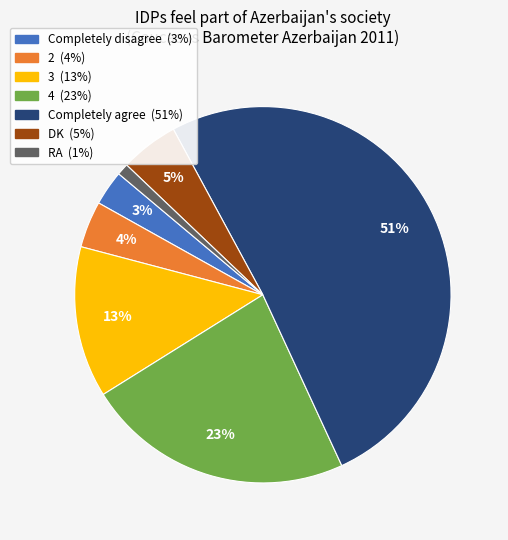

How many slices are in this pie chart?

7